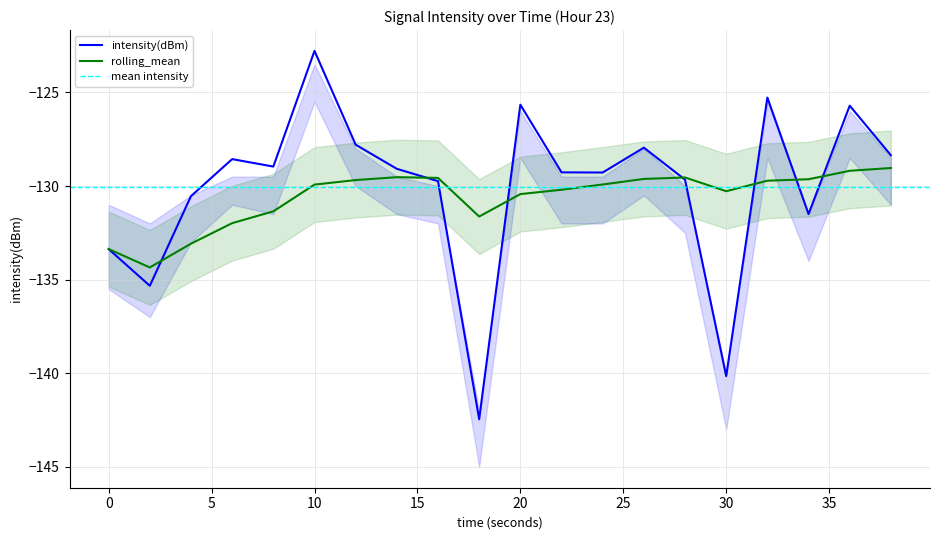

True or false: rolling_mean has a value of -129.7 at 32.

True